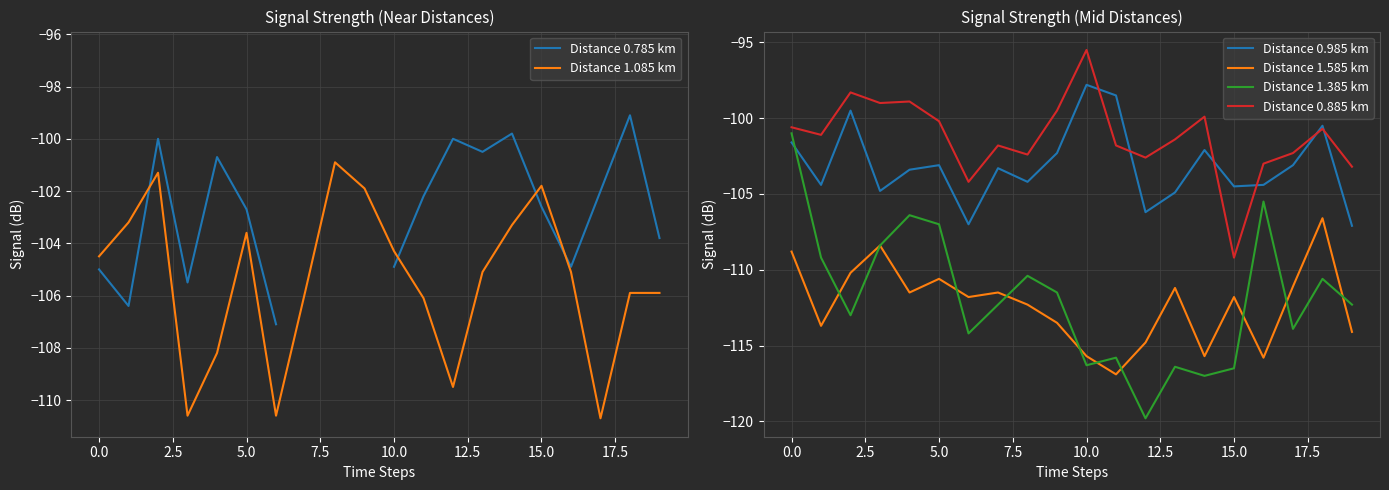

In Distance 0.985 km, how many points are higher than both neighbors (excluding endpoints)?

6